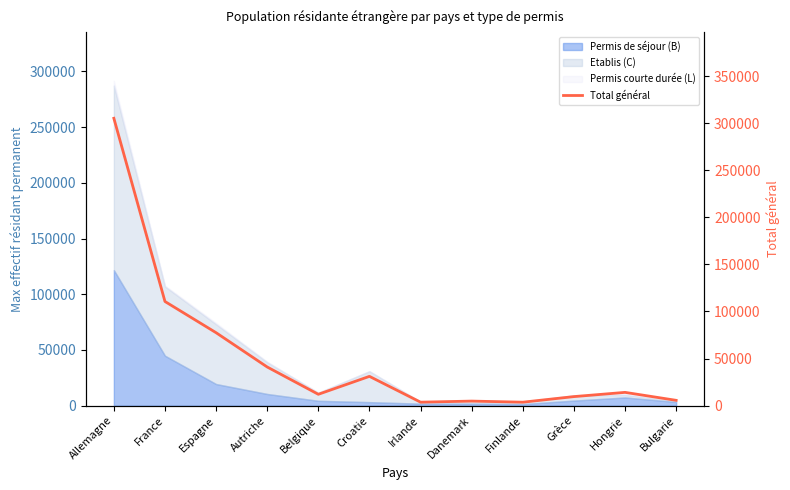

Reading right to left, transcribe all the data shown in this chart.

5669	14123	9626	3692	4859	3715	31121	12082	41066	77479	110625	305149